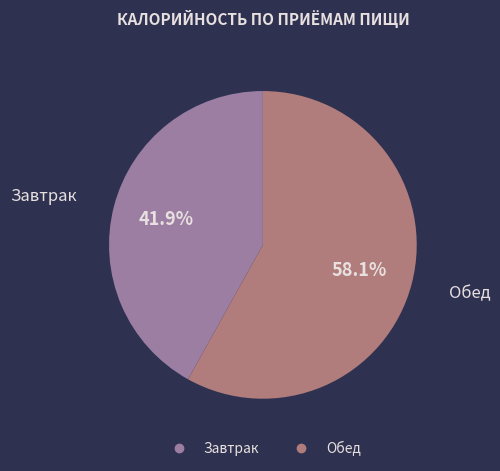

To the nearest percent, what is the difference between the Завтрак and Обед slice percentages?

16%